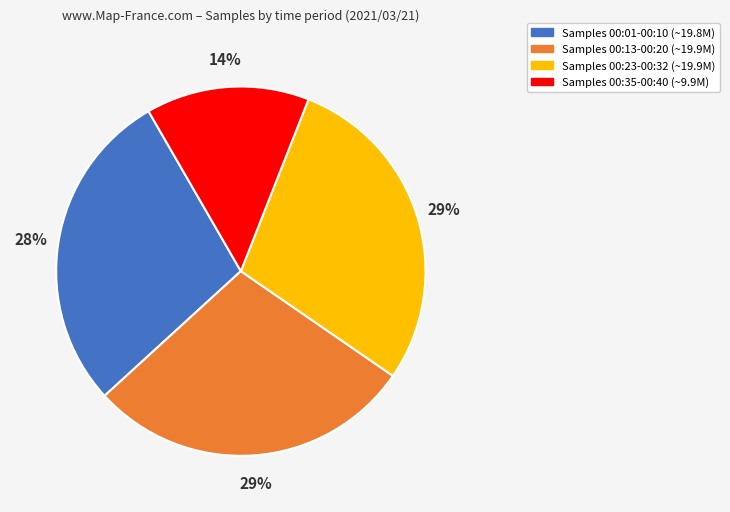

Between Samples 00:35-00:40 (~9.9M) and Samples 00:23-00:32 (~19.9M), which is larger?

Samples 00:23-00:32 (~19.9M)